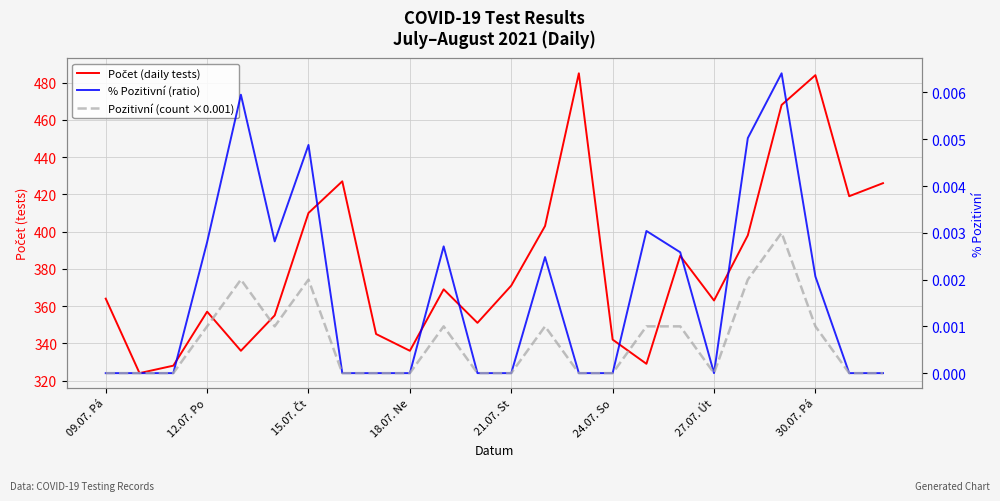

How many values in the % Pozitivní (ratio) series exceed 0?

11